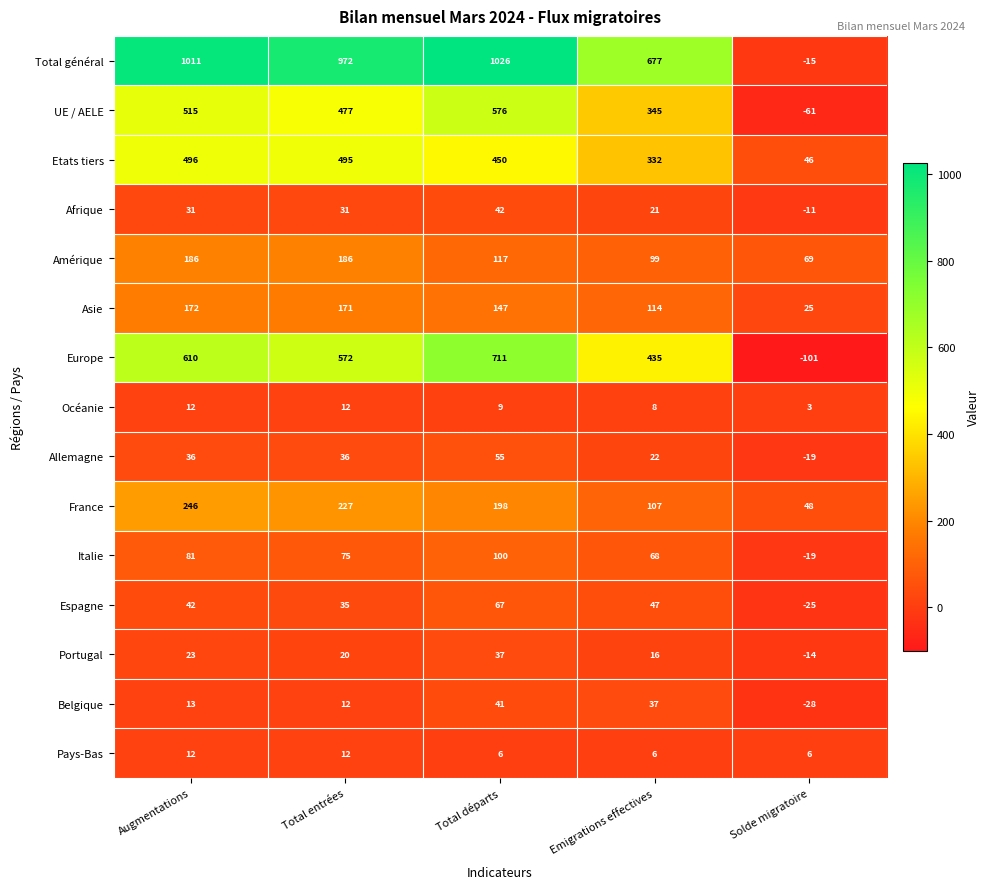

What is the difference between the Pays-Bas values at Total départs and Total entrées?

6